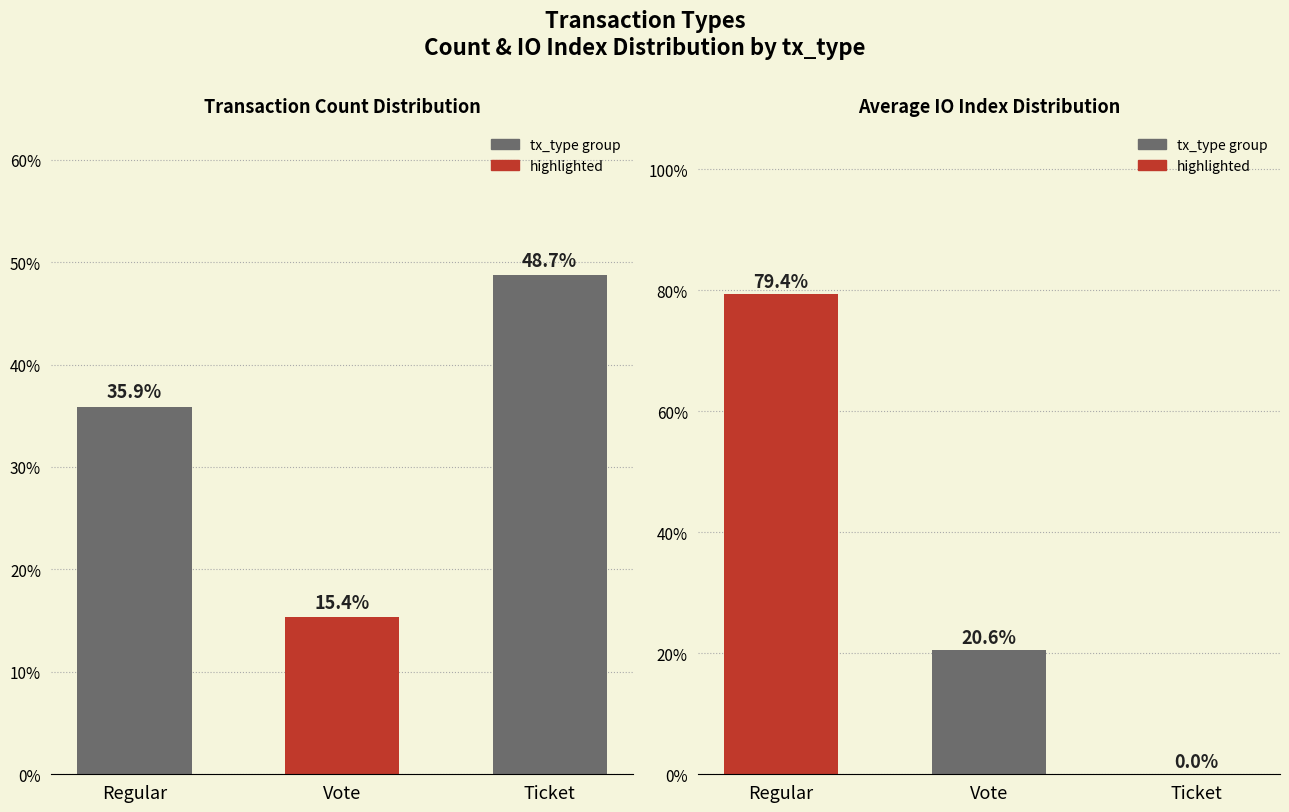

What is the total value across all series at Ticket?

48.7